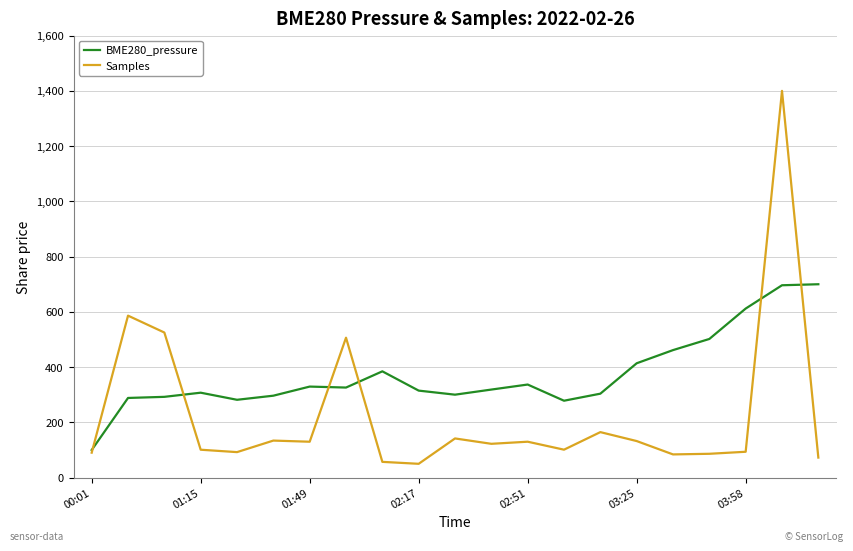

What is the minimum value shown in the chart?

50.0